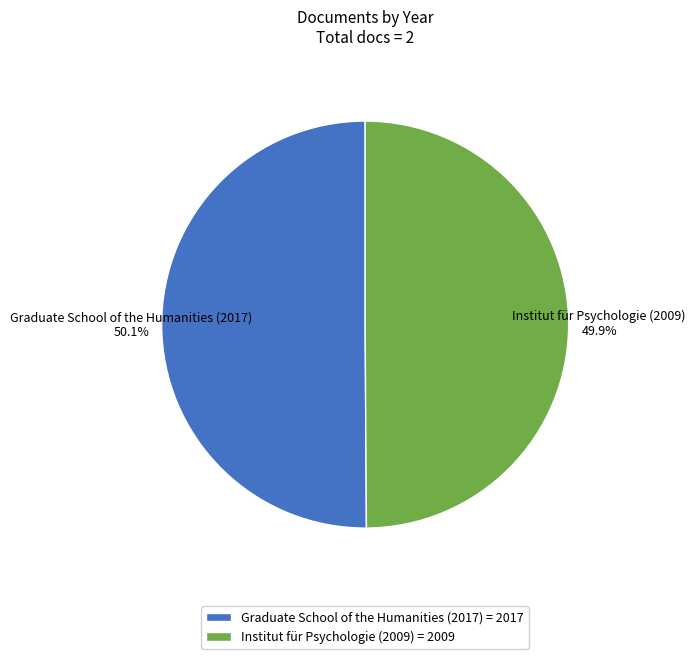

Is the sum of Institut für Psychologie (2009) = 2009 and Graduate School of the Humanities (2017) = 2017 greater than half?

Yes